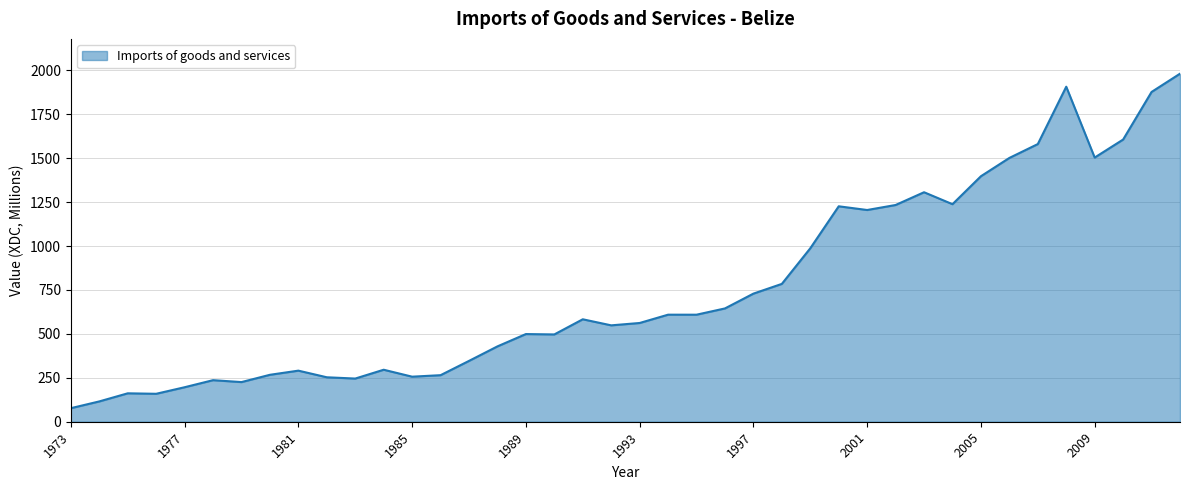

What is the minimum value shown in the chart?

77.1